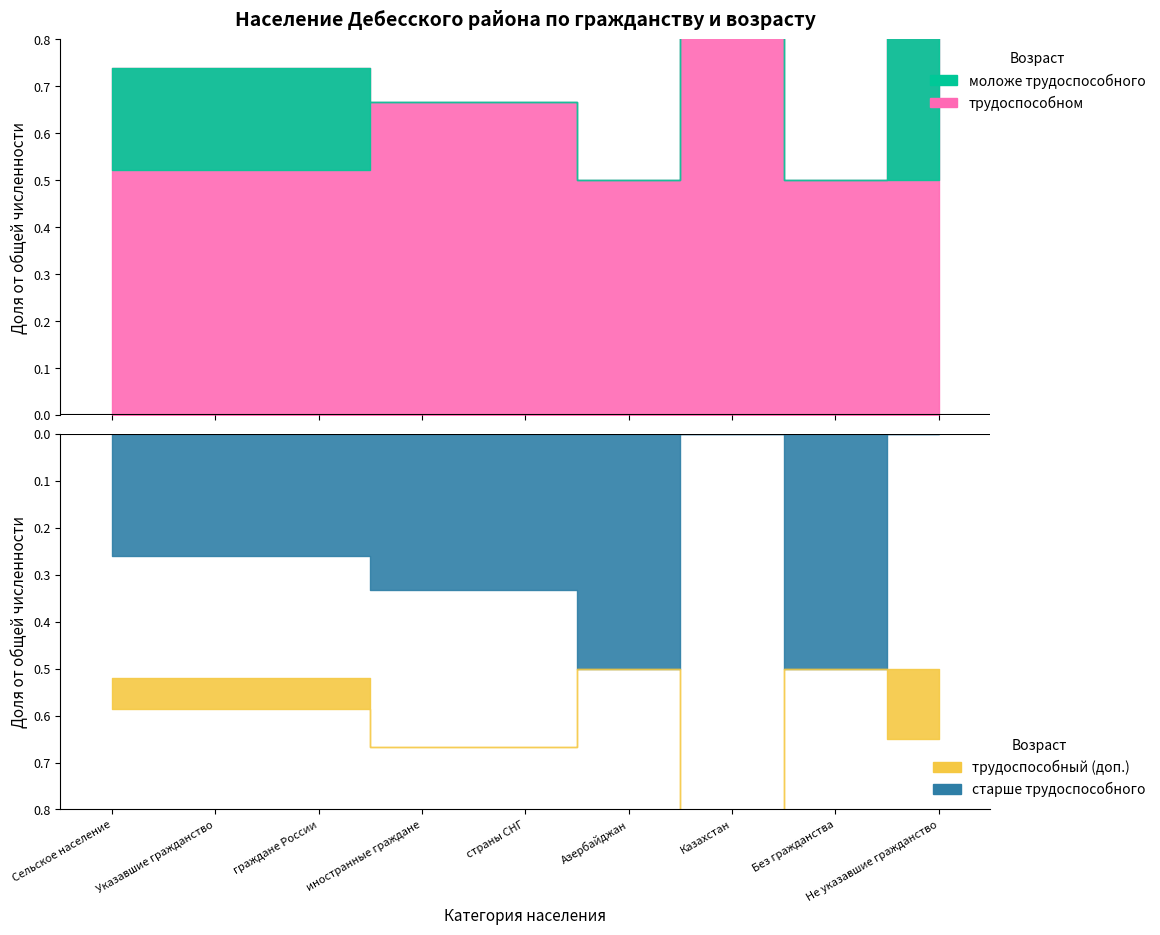

True or false: трудоспособном has a value of 1 at Казахстан.

True